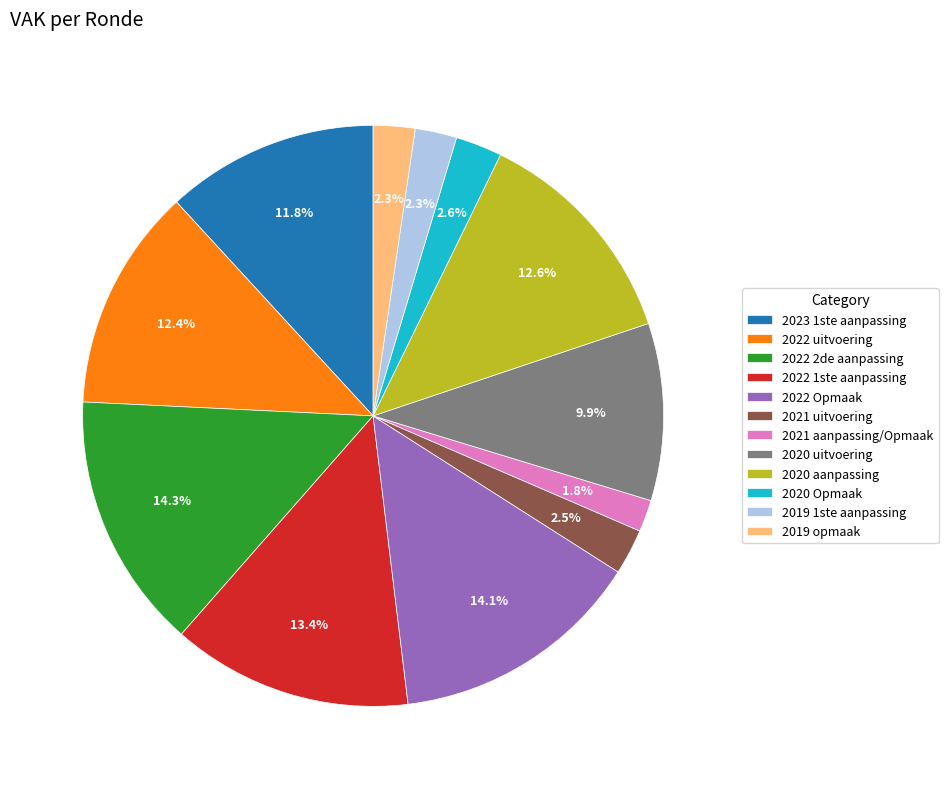

Which slice is the smallest?

2021 aanpassing/Opmaak